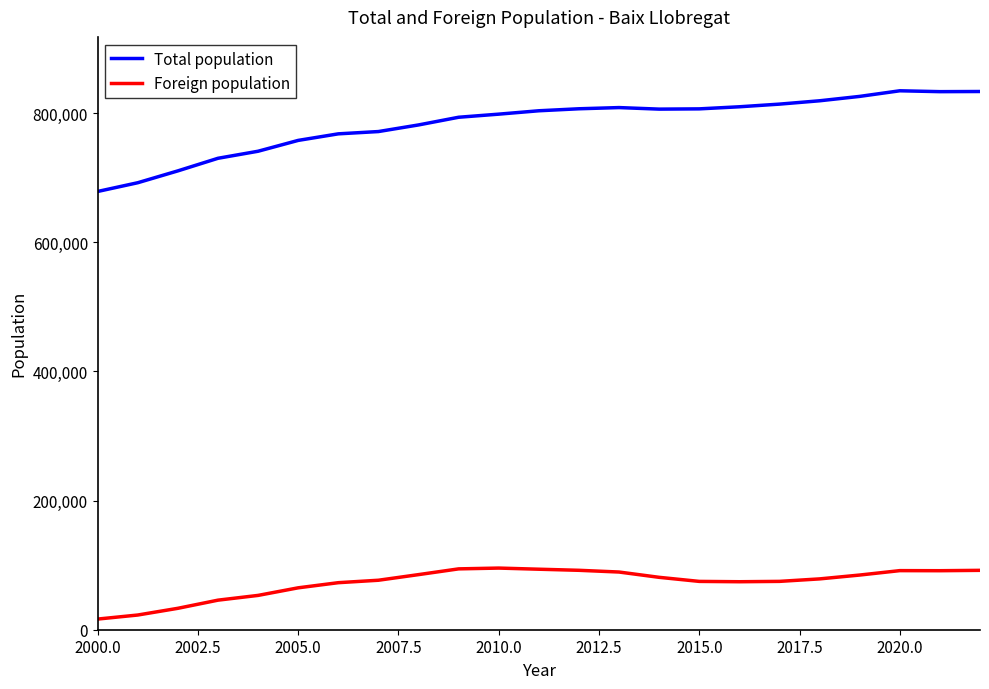

What is the maximum value for Total population?

834653